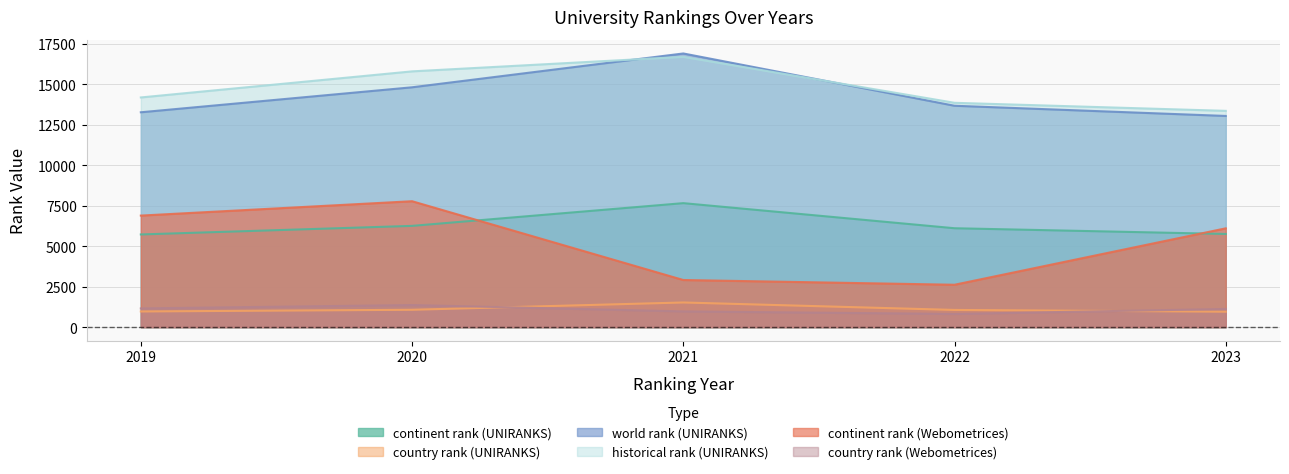

At which category is the sum across all series the highest?

2020